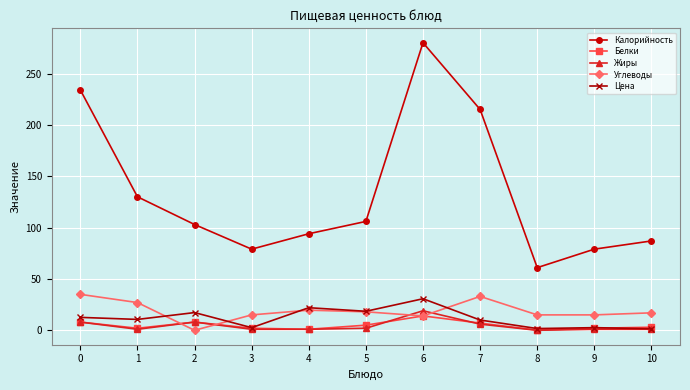

What is the sum of all Цена values?

130.0